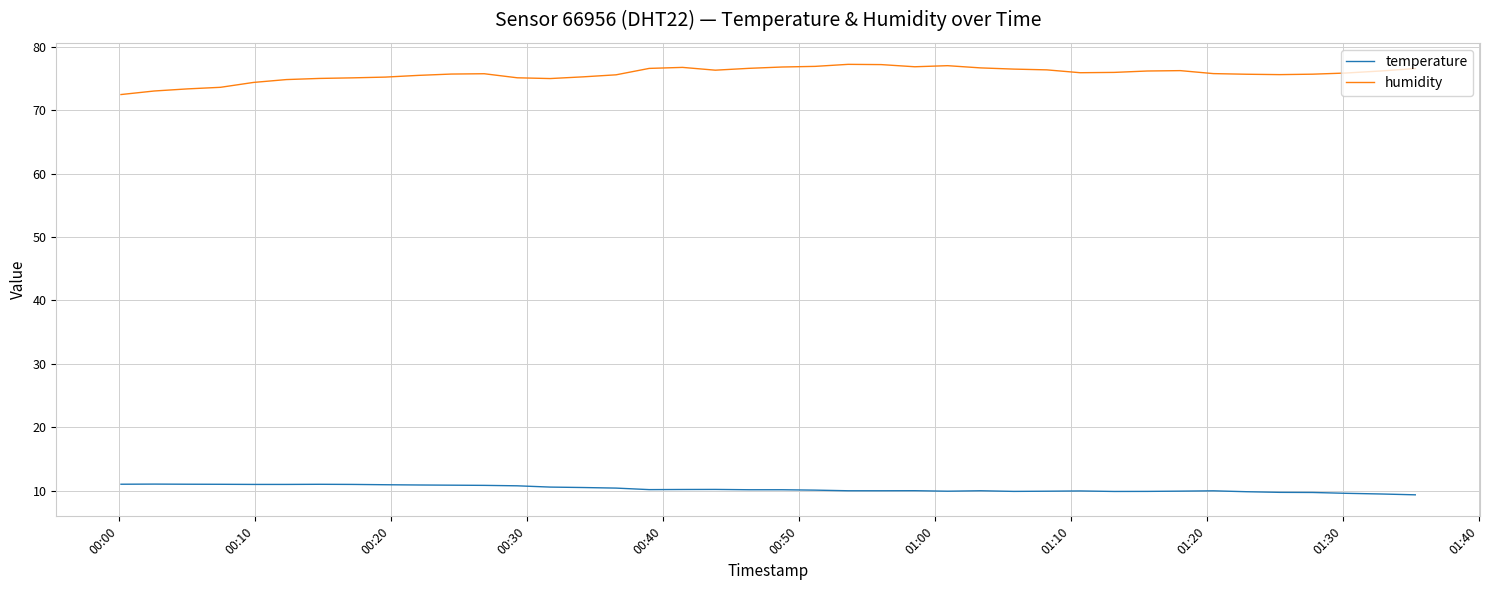

Rank the series by their average value, from lowest to highest.

temperature, humidity